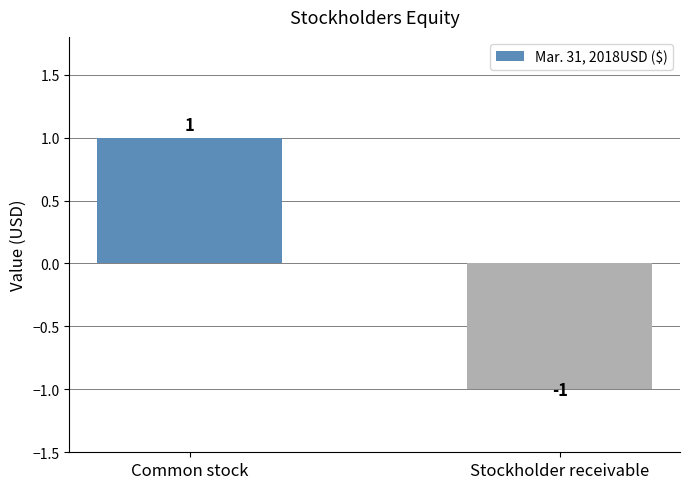

What is the label of the 1st bar from the right?

Stockholder receivable